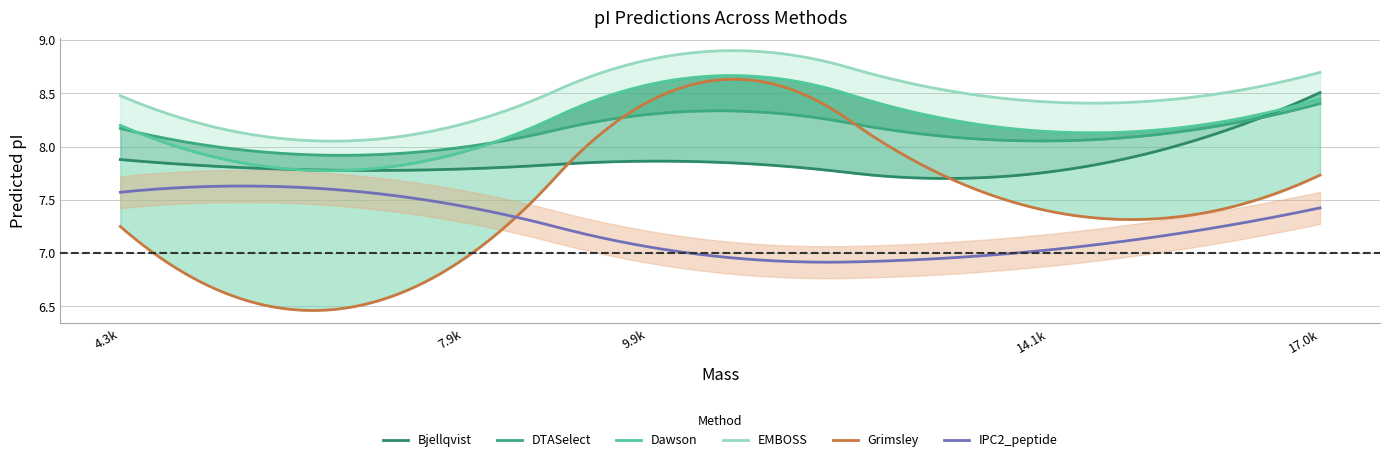

Reading left to right, list all the values displayed in this chart.

Bjellqvist: 16978.568740000013=8.5	14111.368140000006=7.8	9880.393640000008=7.9	7931.564839999999=7.8	4308.091739999998=7.9
DTASelect: 16978.568740000013=8.4	14111.368140000006=8.1	9880.393640000008=8.3	7931.564839999999=8.0	4308.091739999998=8.2
Dawson: 16978.568740000013=8.4	14111.368140000006=8.1	9880.393640000008=8.6	7931.564839999999=8.0	4308.091739999998=8.2
EMBOSS: 16978.568740000013=8.7	14111.368140000006=8.4	9880.393640000008=8.8	7931.564839999999=8.2	4308.091739999998=8.5
Grimsley: 16978.568740000013=7.7	14111.368140000006=7.4	9880.393640000008=8.4	7931.564839999999=6.9	4308.091739999998=7.2
IPC2_peptide: 16978.568740000013=7.4	14111.368140000006=7.0	9880.393640000008=7.1	7931.564839999999=7.4	4308.091739999998=7.6